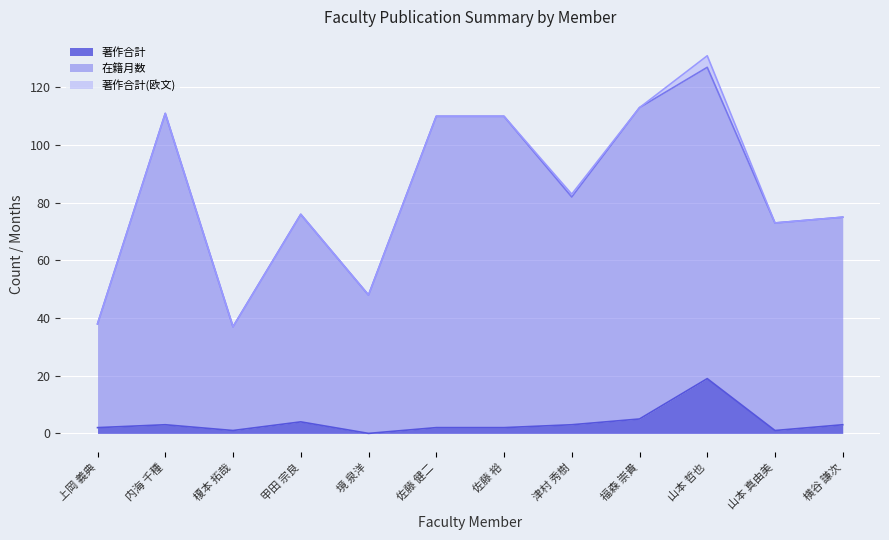

At which label does 著作合計 reach its peak?

山本 哲也